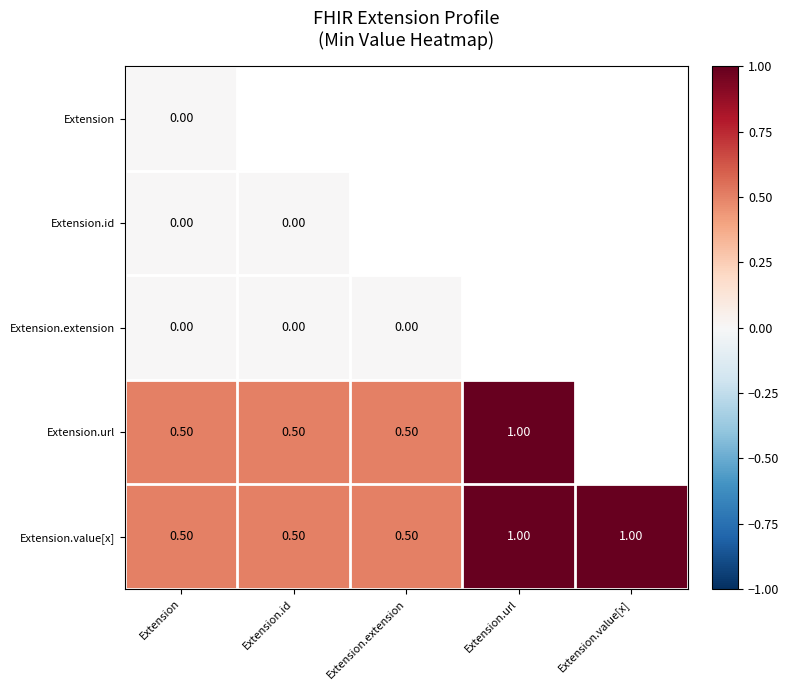

What is the difference between the Extension.url values at Extension.id and Extension.url?

0.5